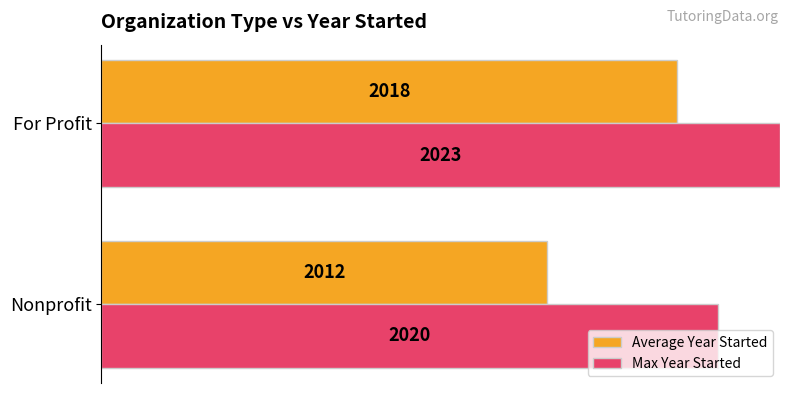

Rank the series by their maximum value, from highest to lowest.

Max Year Started, Average Year Started